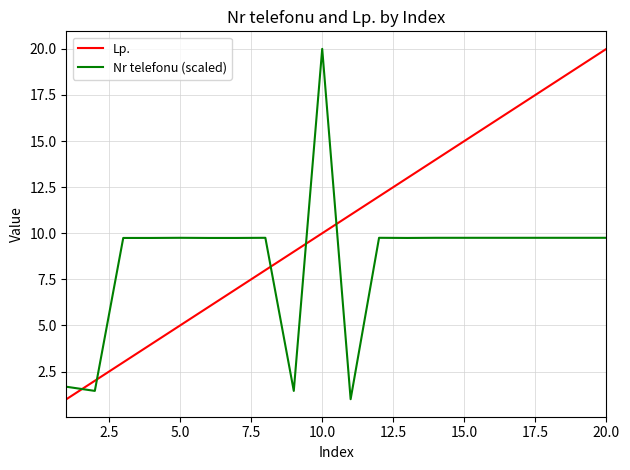

Which series has the largest total across all categories?

Lp.